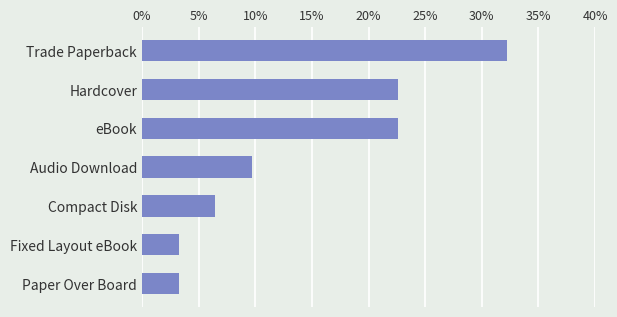

Does the chart contain stacked bars?

No